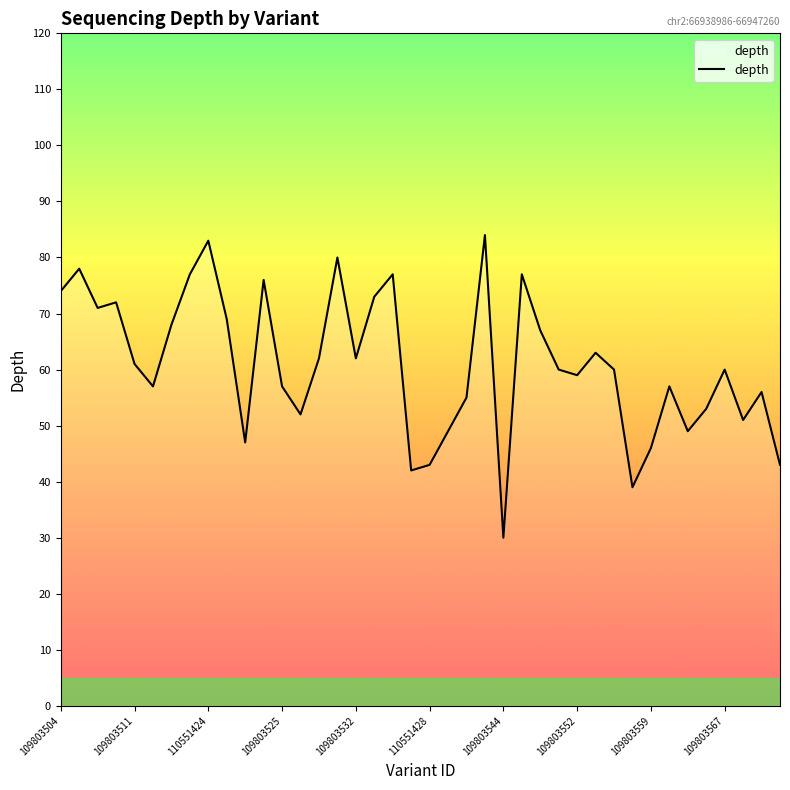

What is the smallest value displayed?

30